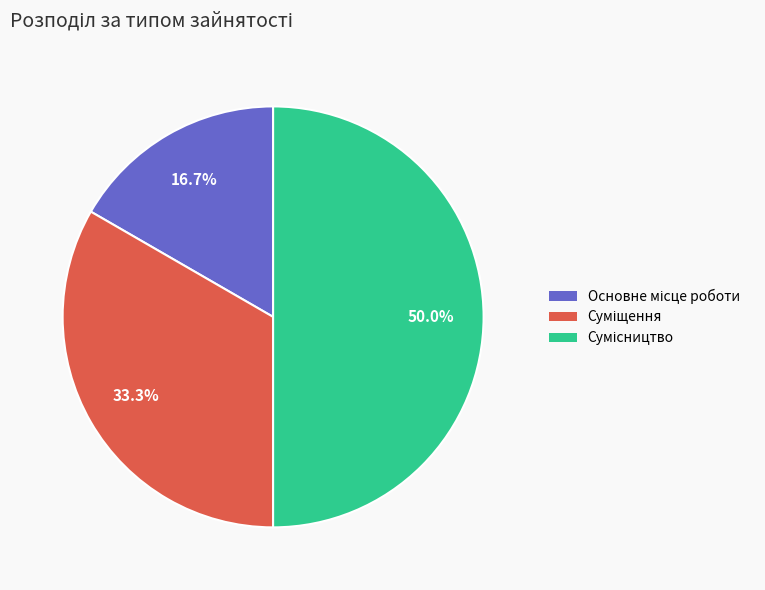

Which category has the smallest portion of the pie?

Основне місце роботи